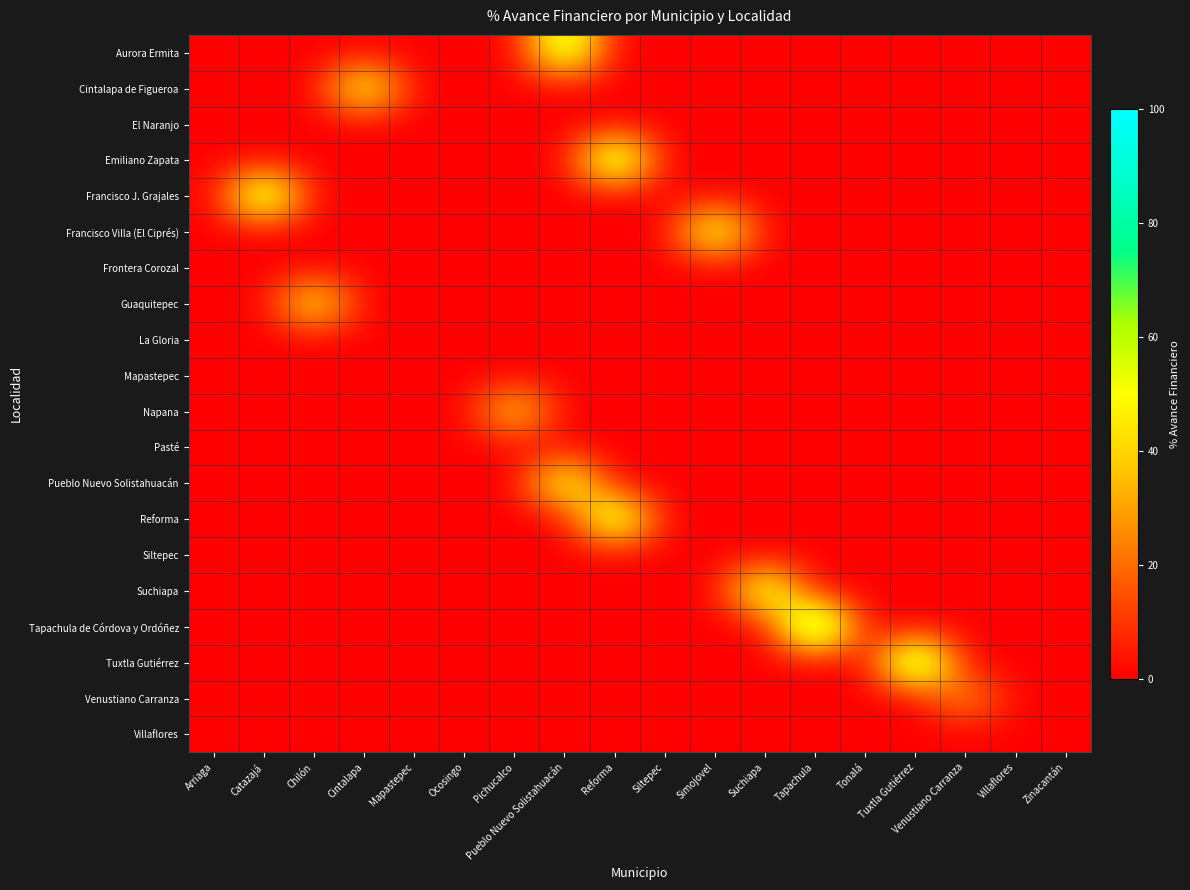

What is the maximum value shown in the chart?

100.0